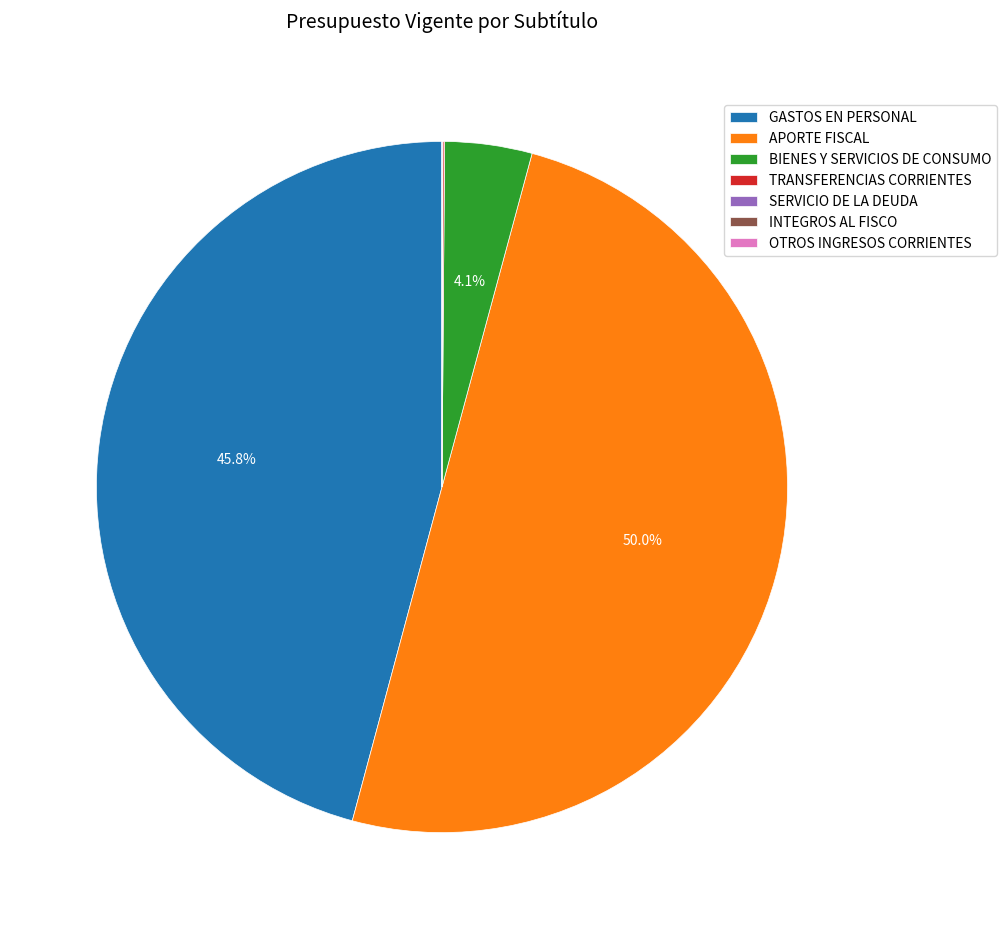

What percentage is the GASTOS EN PERSONAL slice, to the nearest percent?

46%